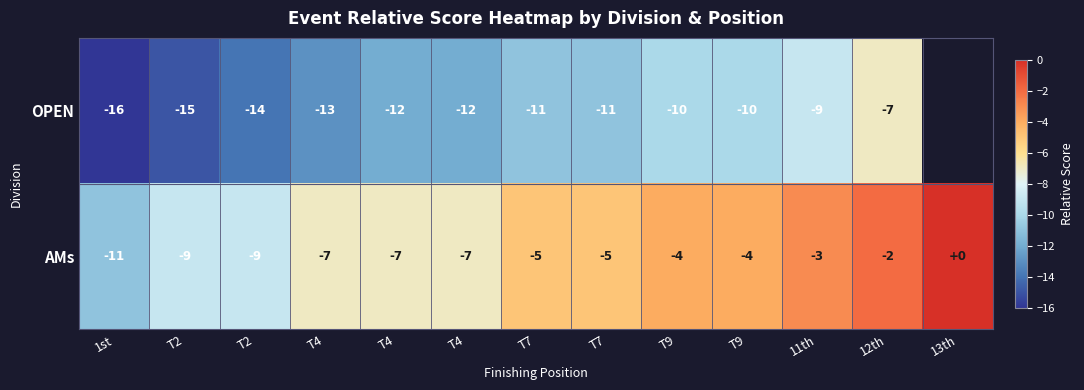

Between T9 and T9, which is larger?

T9